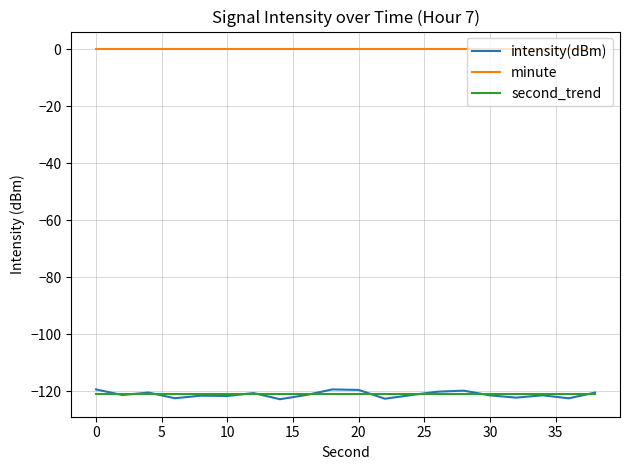

Count the number of data series in this chart.

3